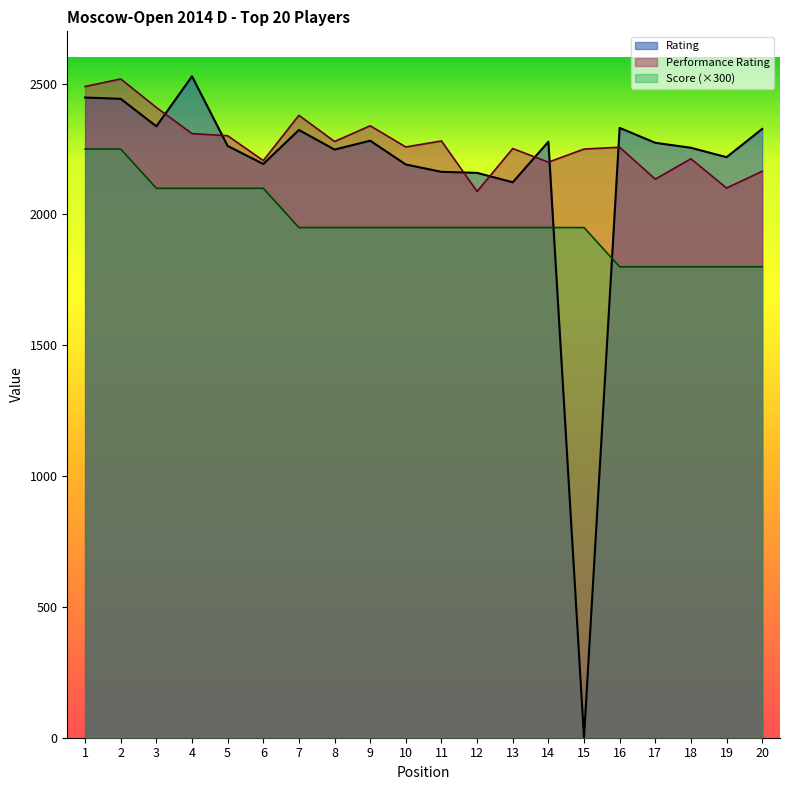

What are all the series names shown in the legend?

Rating, Performance Rating, Score (×300)